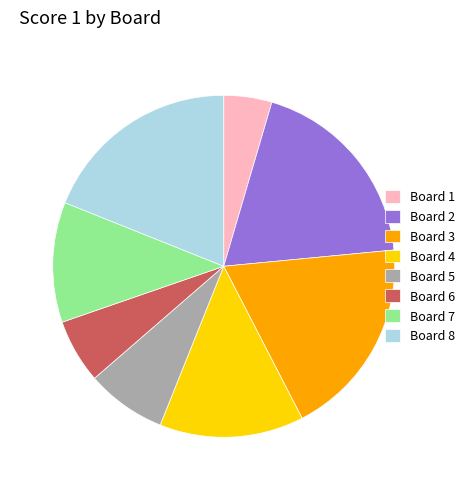

Is it true that Board 8 is 32% of the pie?

False